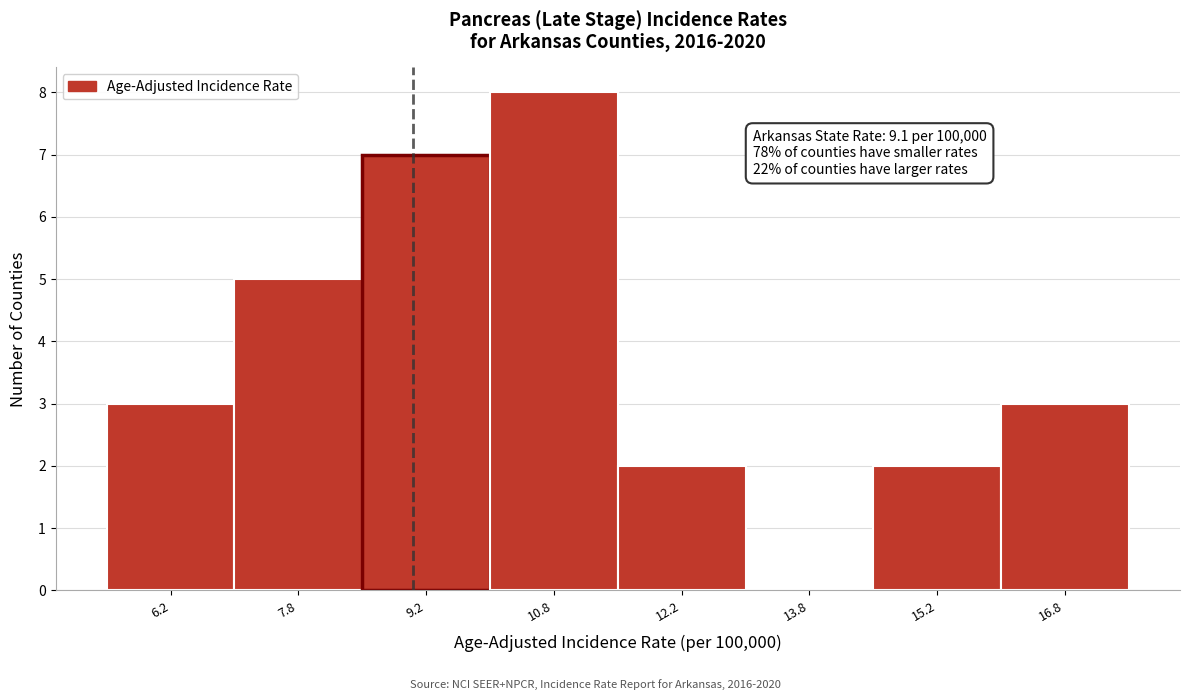

Which range on the x-axis has the tallest bar?

10.0 to 11.5